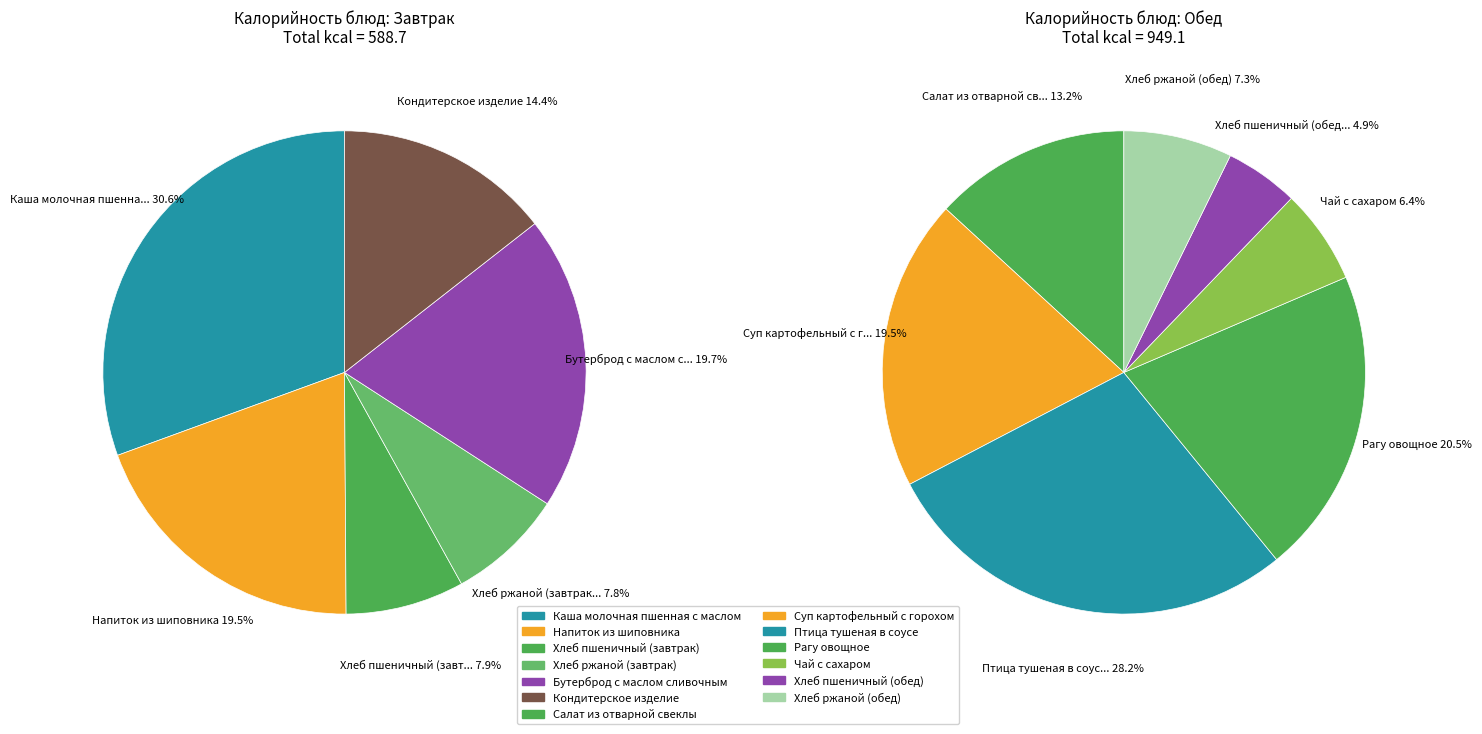

Which slice is the largest?

Птица тушеная в соусе